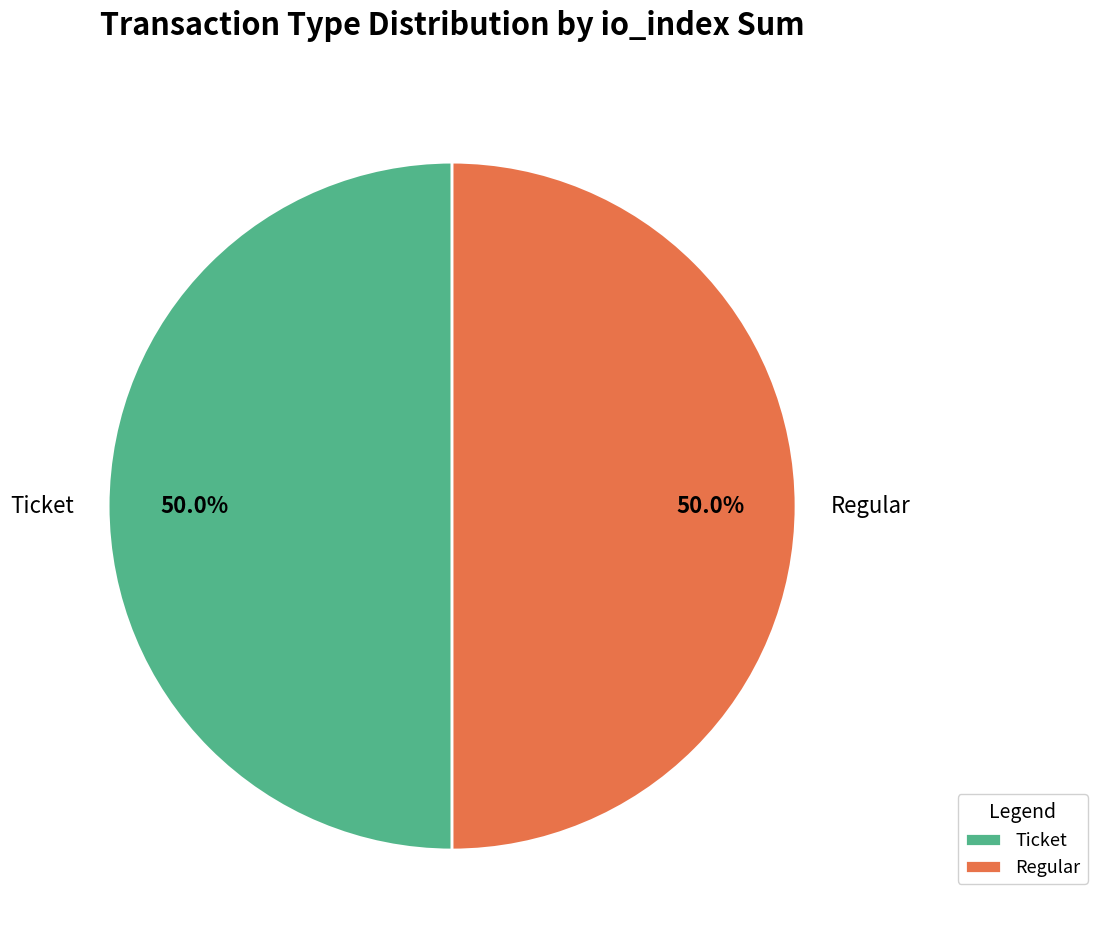

What percentage do Regular and Ticket together represent?

100.0%